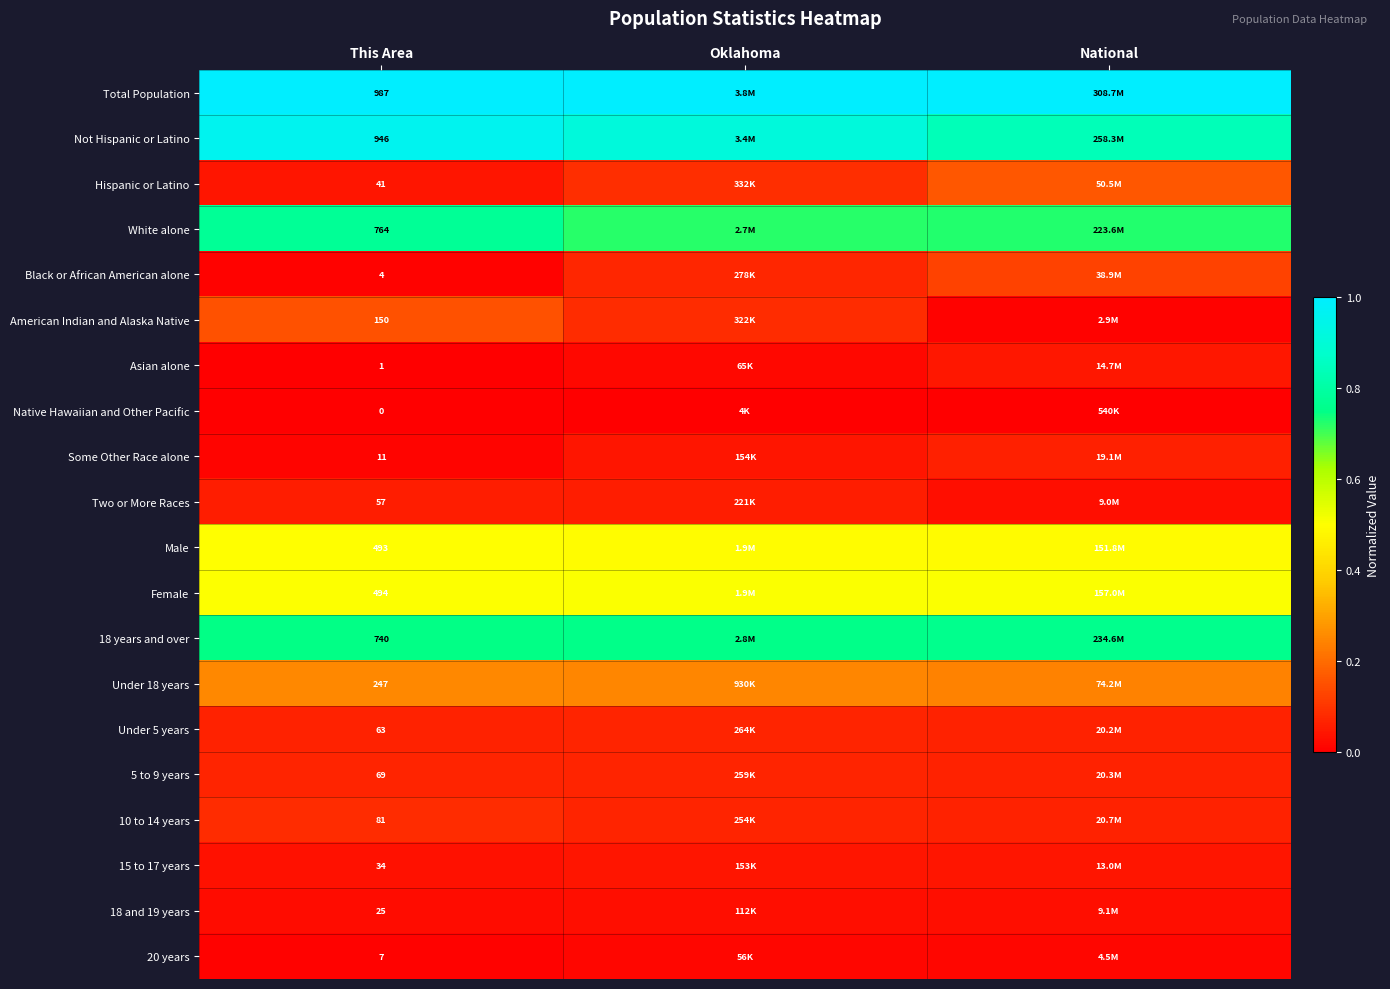

What is the lowest value of the White alone series?

0.7